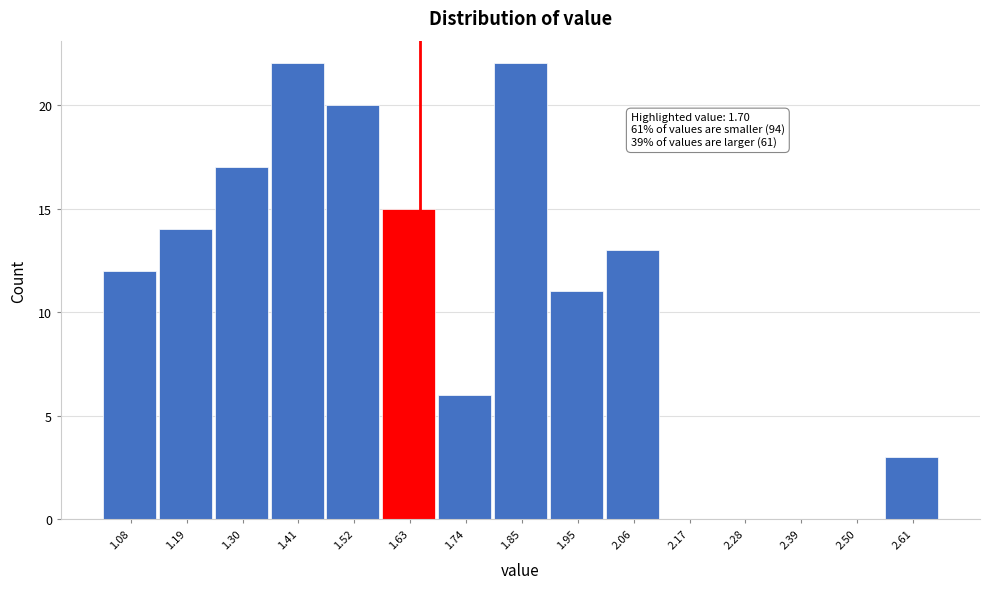

What is the sum of all values?

155